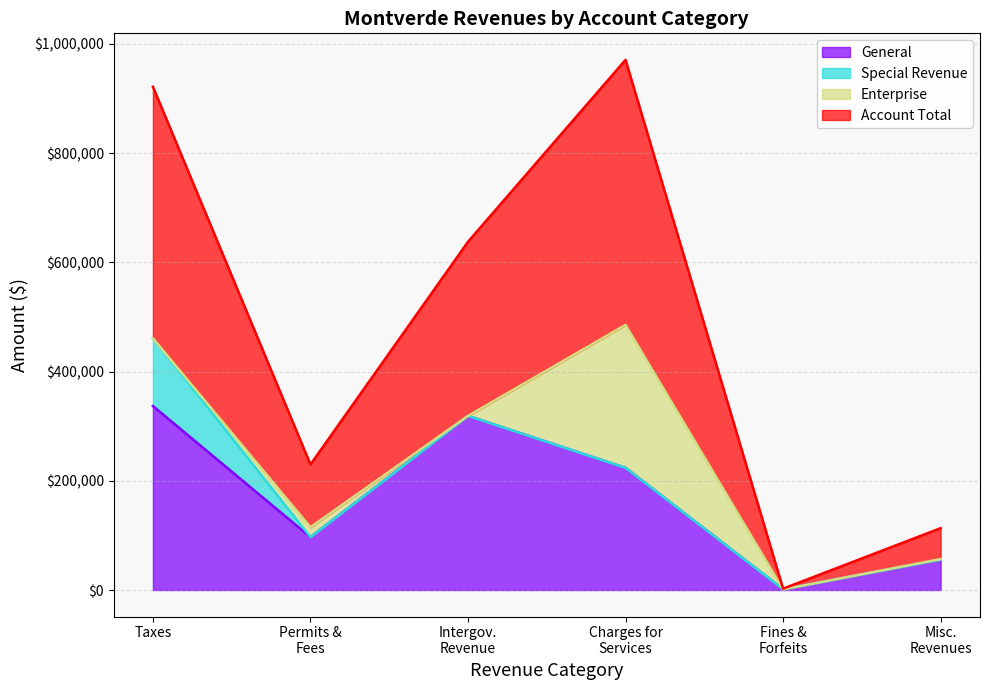

What is the average value of the General series?

172175